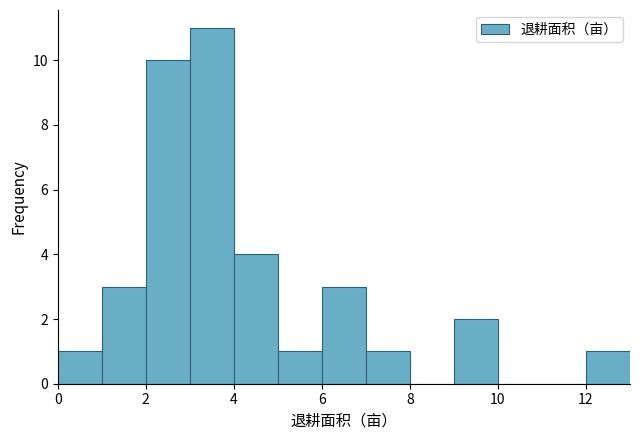

Reading left to right, transcribe this chart: for each bar, give the range it covers on the x-axis and its height. The values are not printed on the chart, so give them approximately, as read against the axis.

0 to 1: 1
1 to 2: 3
2 to 3: 10
3 to 4: 11
4 to 5: 4
5 to 6: 1
6 to 7: 3
7 to 8: 1
8 to 9: 0
9 to 10: 2
10 to 11: 0
11 to 12: 0
12 to 13: 1